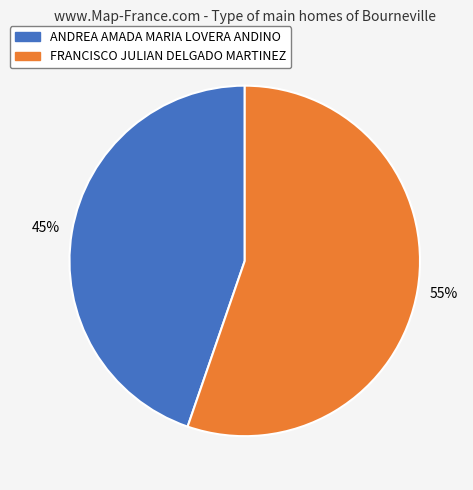

To the nearest percent, what is the combined percentage of FRANCISCO JULIAN DELGADO MARTINEZ and ANDREA AMADA MARIA LOVERA ANDINO?

100%